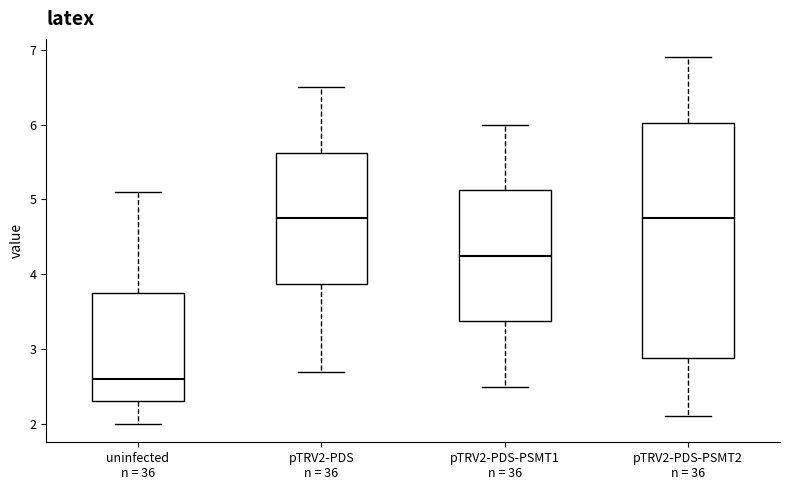

Reading left to right, read every box against the y-axis: the position of its median line, the range the box covers, and the ends of its whiskers. The values are not printed on the chart, so give them approximately, as read against the axis.

uninfected n = 36: median 2.6, box 2.3 to 3.8, whiskers 2.0 to 5.1
pTRV2-PDS n = 36: median 4.8, box 3.9 to 5.6, whiskers 2.7 to 6.5
pTRV2-PDS-PSMT1 n = 36: median 4.3, box 3.4 to 5.1, whiskers 2.5 to 6.0
pTRV2-PDS-PSMT2 n = 36: median 4.8, box 2.9 to 6.0, whiskers 2.1 to 6.9